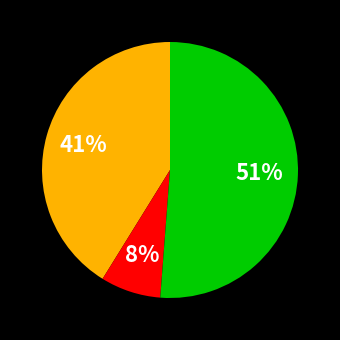

How many segments does this pie chart have?

3